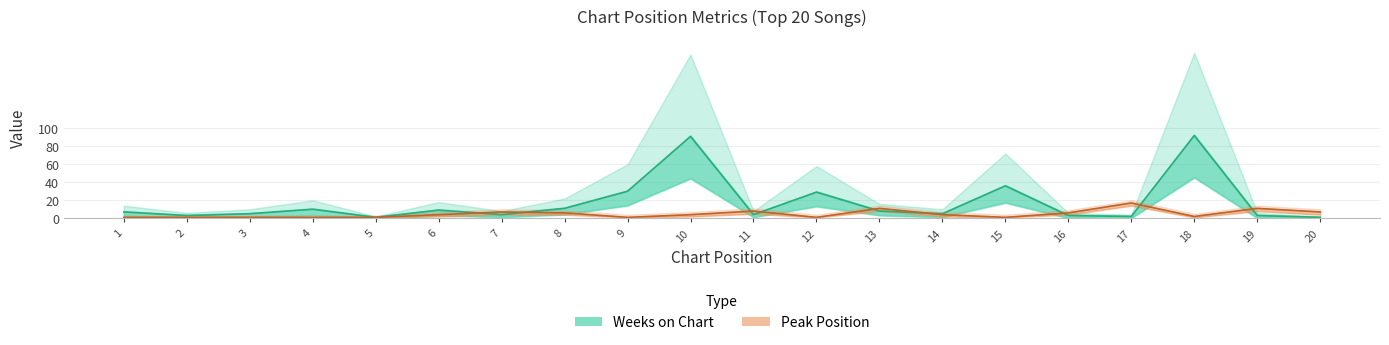

What is the spread (max minus min) of values at 15?

35